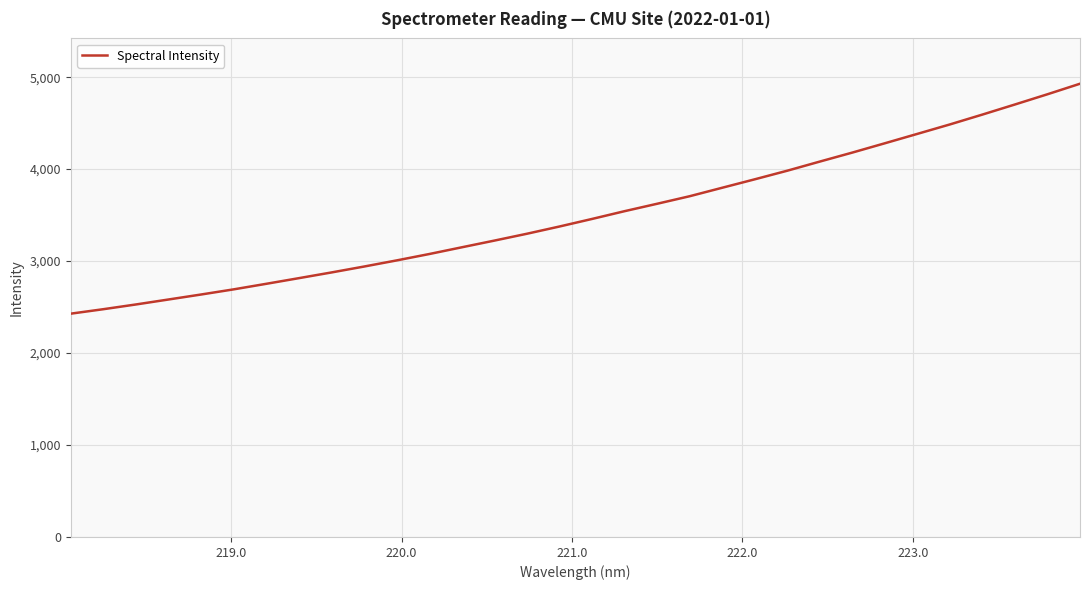

What is the maximum value shown in the chart?

4928.7